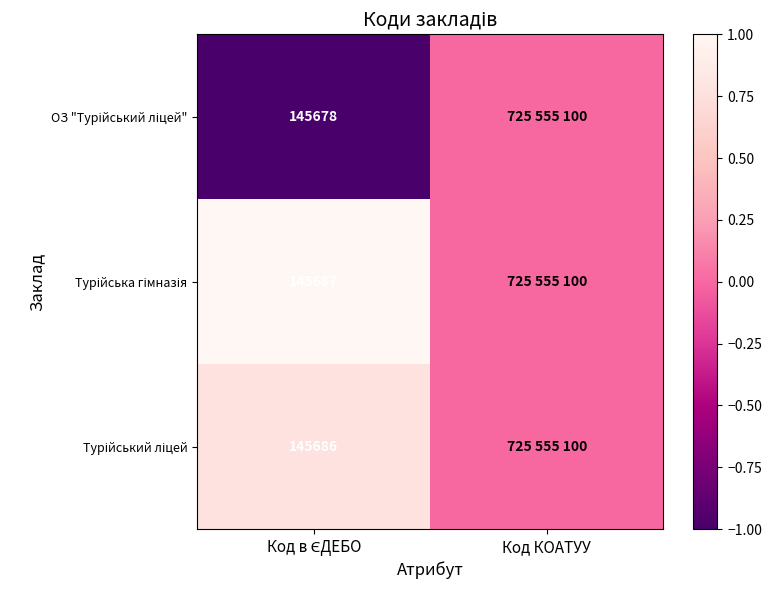

Between Код в ЄДЕБО and Код КОАТУУ, which series saw the biggest shift?

ОЗ "Турійський ліцей"